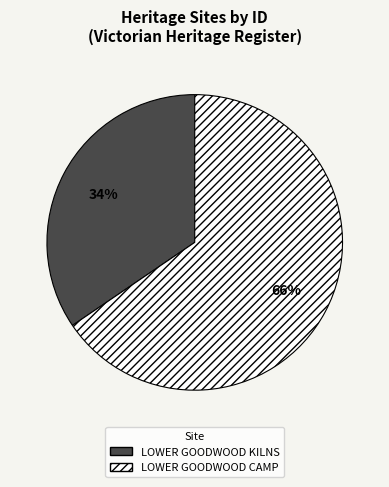

True or false: LOWER GOODWOOD KILNS accounts for 34% of the total.

True